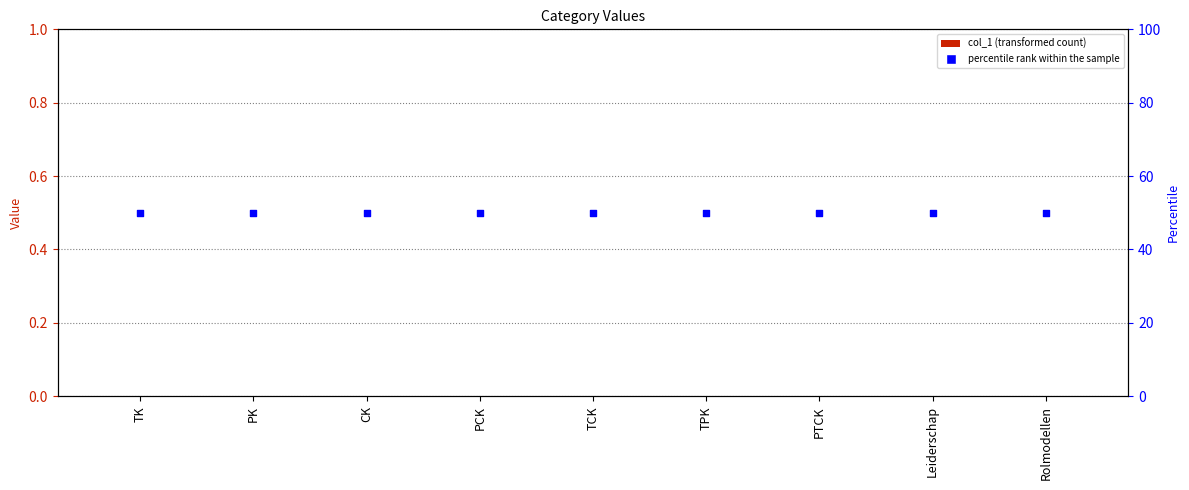

Which series has the widest spread of Y values?

col_1